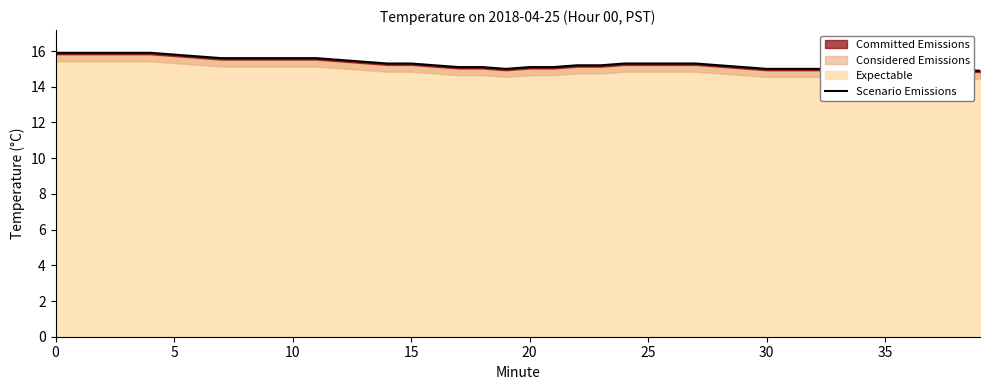

What is the difference between the maximum and minimum values?

1.0